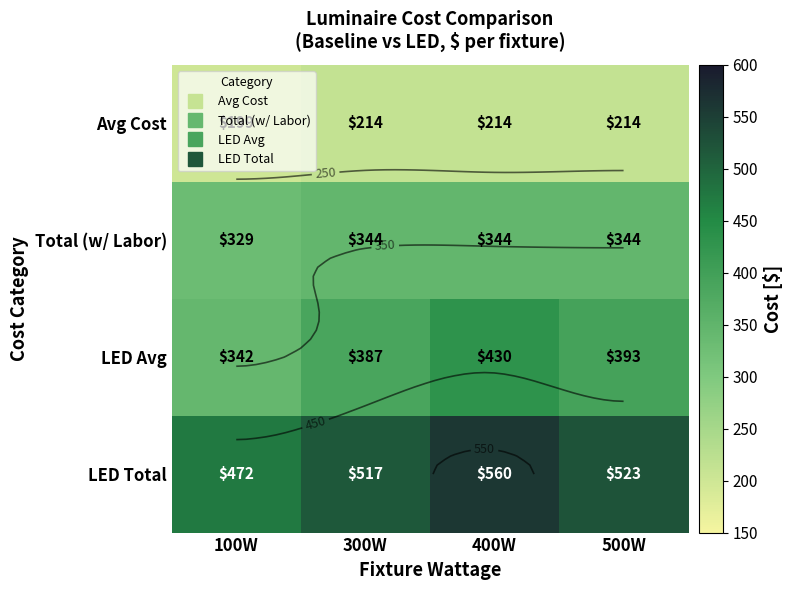

What is the average value of the Avg Cost series?

210.2